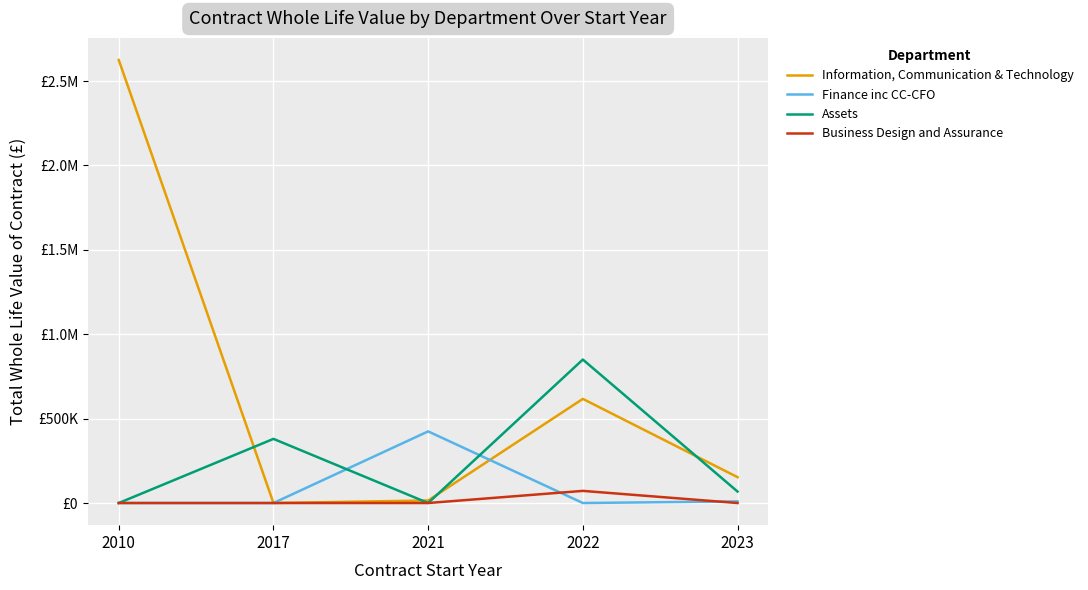

True or false: Business Design and Assurance and Information, Communication & Technology intersect in this chart.

False